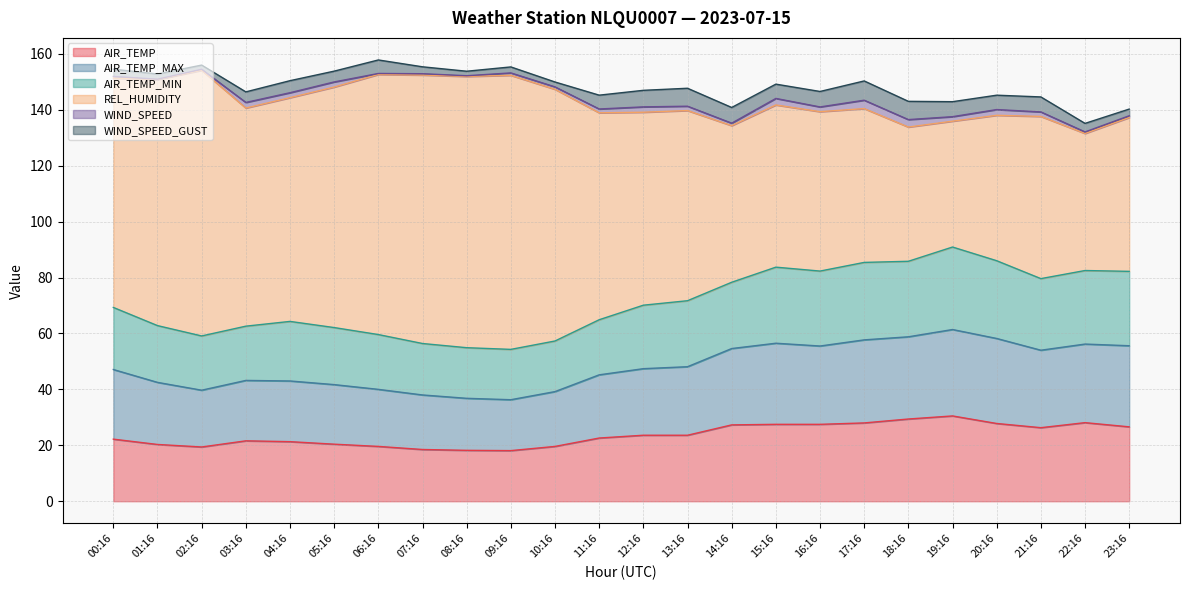

The AIR_TEMP series shows 27.5 at 16:16. True or false?

True